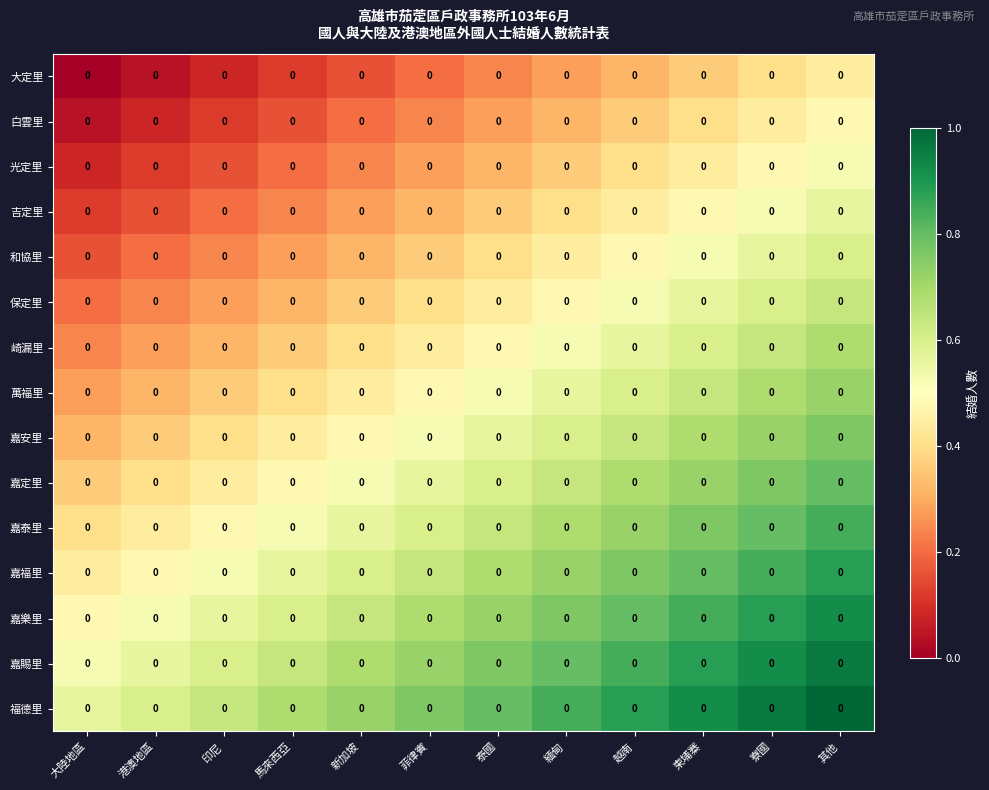

The 萬福里 series shows 0.4 at 柬埔寨. True or false?

False